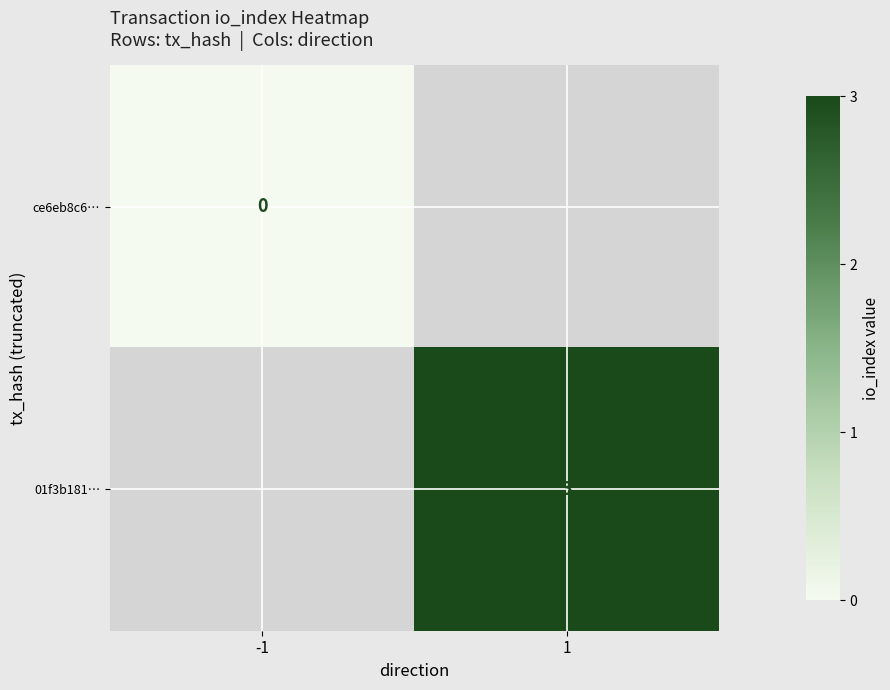

The 01f3b181… series shows 3 at 1. True or false?

True